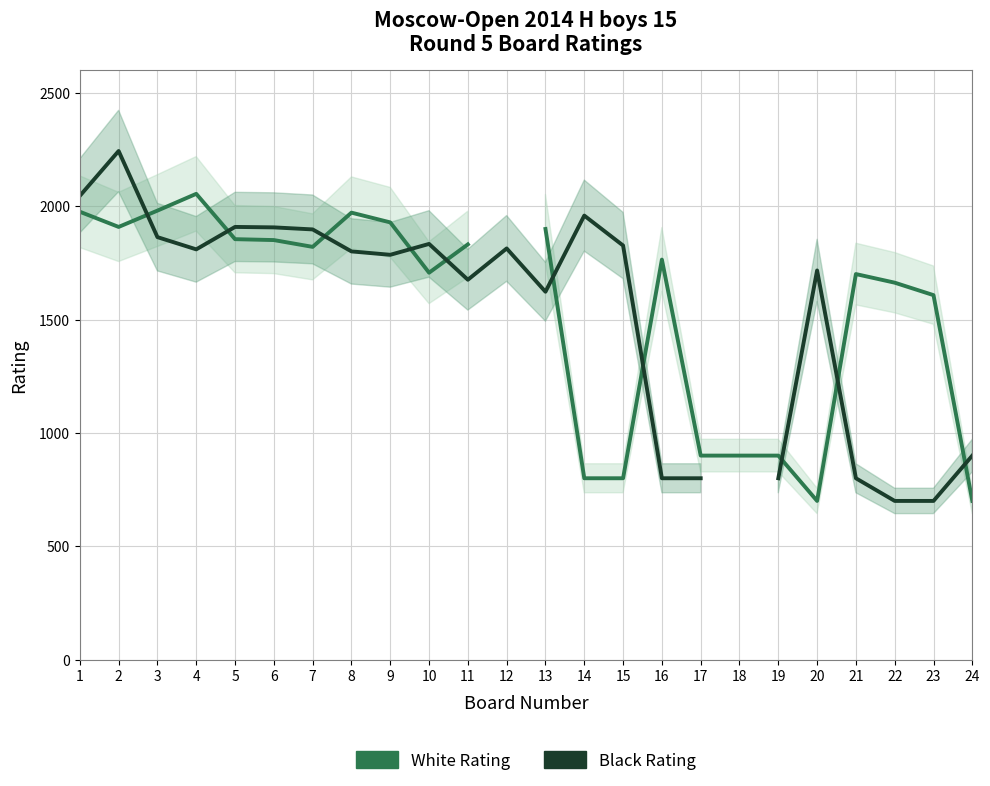

How many lines are shown in the chart?

2